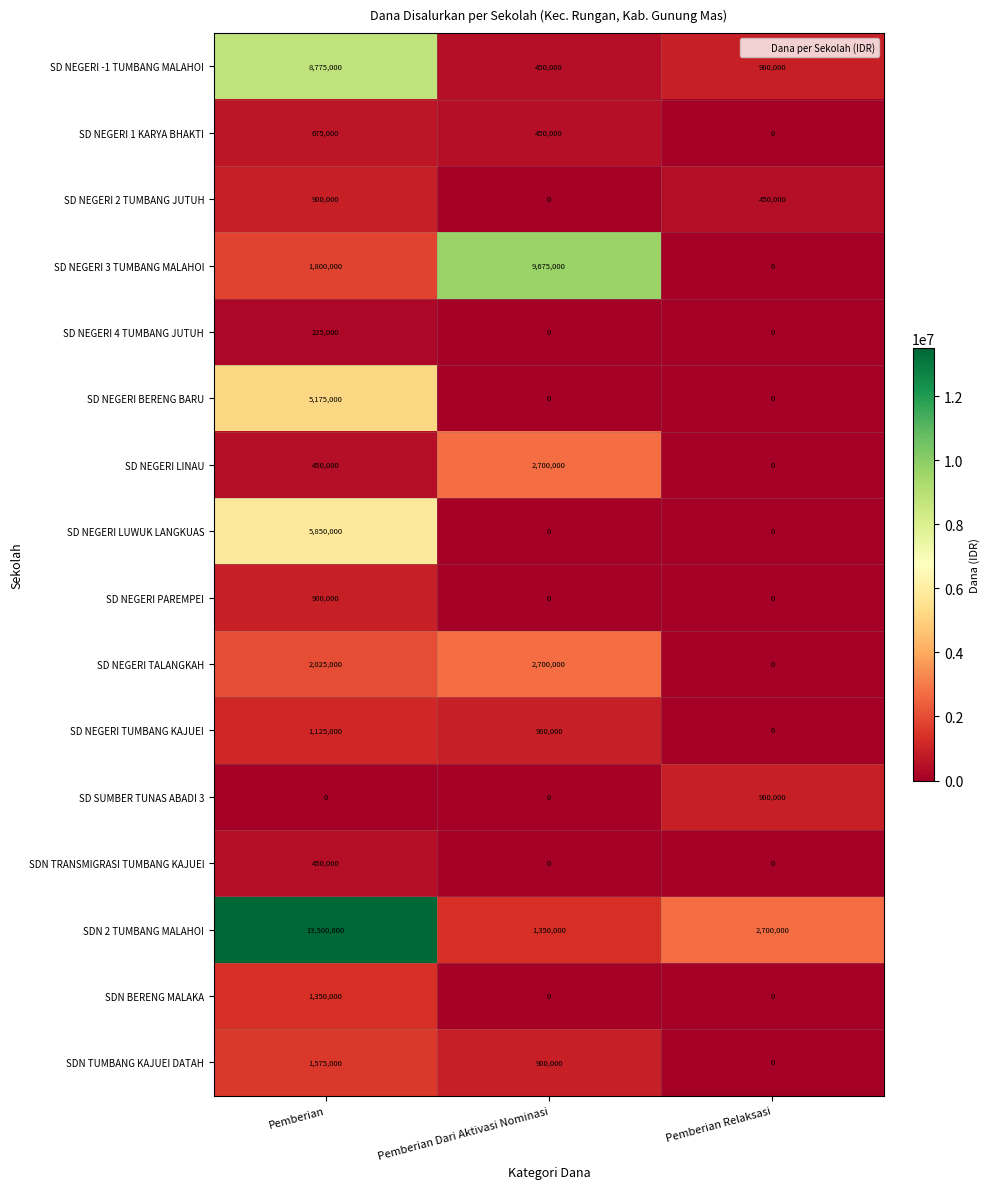

How many SD NEGERI 3 TUMBANG MALAHOI values are between 0 and 9675000?

3